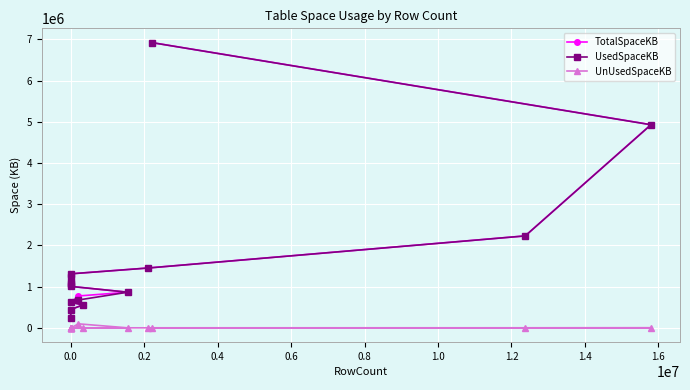

True or false: UsedSpaceKB and UnUsedSpaceKB cross at least once.

False